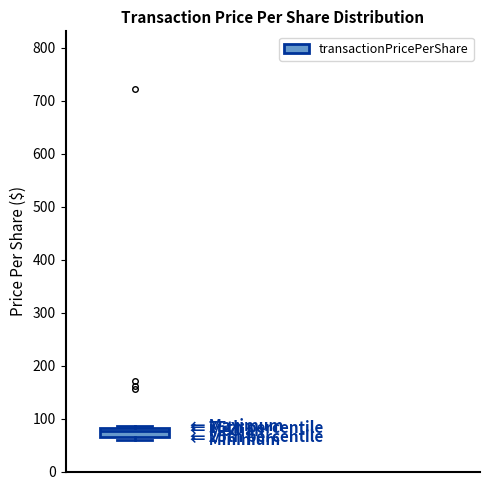

Transcribe this box plot: give where the median line is, the range the box spans, and where the two whiskers end, as read against the y-axis. The values are not printed on the chart, so give them approximately, as read against the axis.

median 80 (just below the box's upper edge), box 60 to 80, whiskers 60 (just below the box's lower edge) to 90